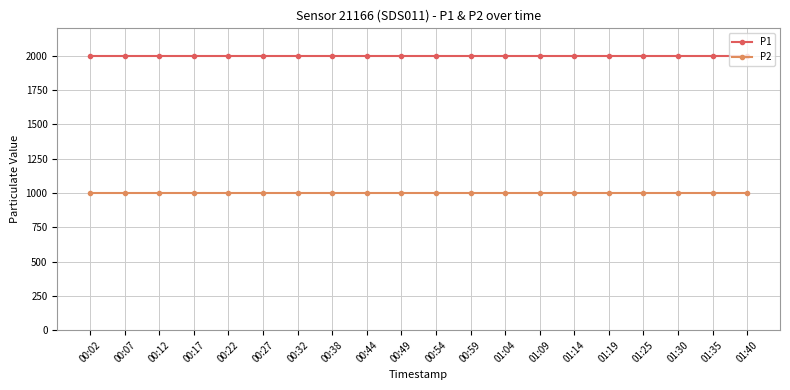

Reading left to right, what are all the values shown in this chart?

P1: 00:02=1999.9	00:07=1999.9	00:12=1999.9	00:17=1999.9	00:22=1999.9	00:27=1999.9	00:32=1999.9	00:38=1999.9	00:44=1999.9	00:49=1999.9	00:54=1999.9	00:59=1999.9	01:04=1999.9	01:09=1999.9	01:14=1999.9	01:19=1999.9	01:25=1999.9	01:30=1999.9	01:35=1999.9	01:40=1999.9
P2: 00:02=999.9	00:07=999.9	00:12=999.9	00:17=999.9	00:22=999.9	00:27=999.9	00:32=999.9	00:38=999.9	00:44=999.9	00:49=999.9	00:54=999.9	00:59=999.9	01:04=999.9	01:09=999.9	01:14=999.9	01:19=999.9	01:25=999.9	01:30=999.9	01:35=999.9	01:40=999.9